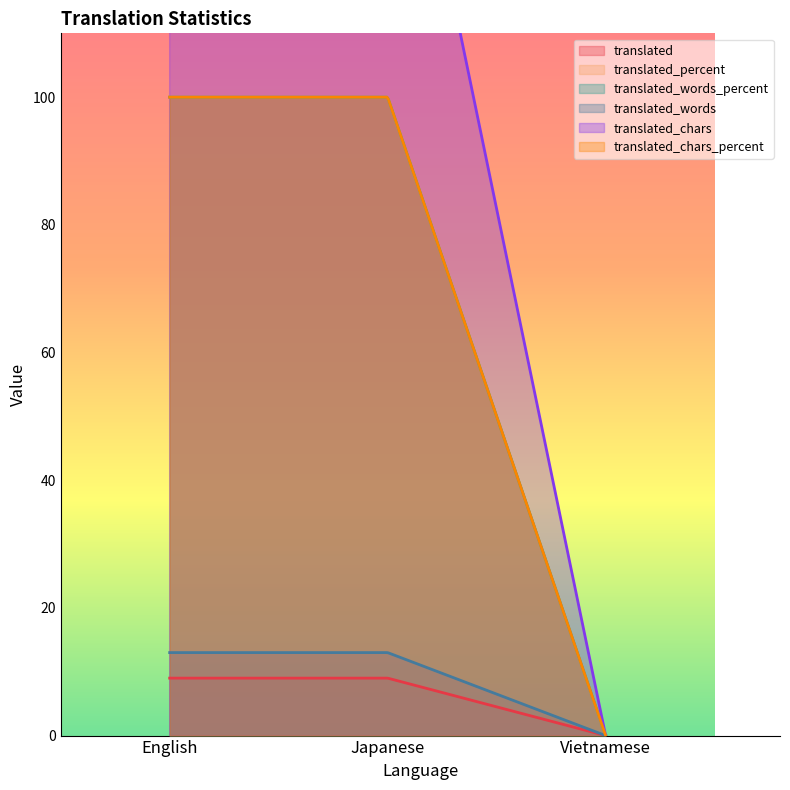

What is the difference between the maximum and minimum values in the translated_percent series?

100